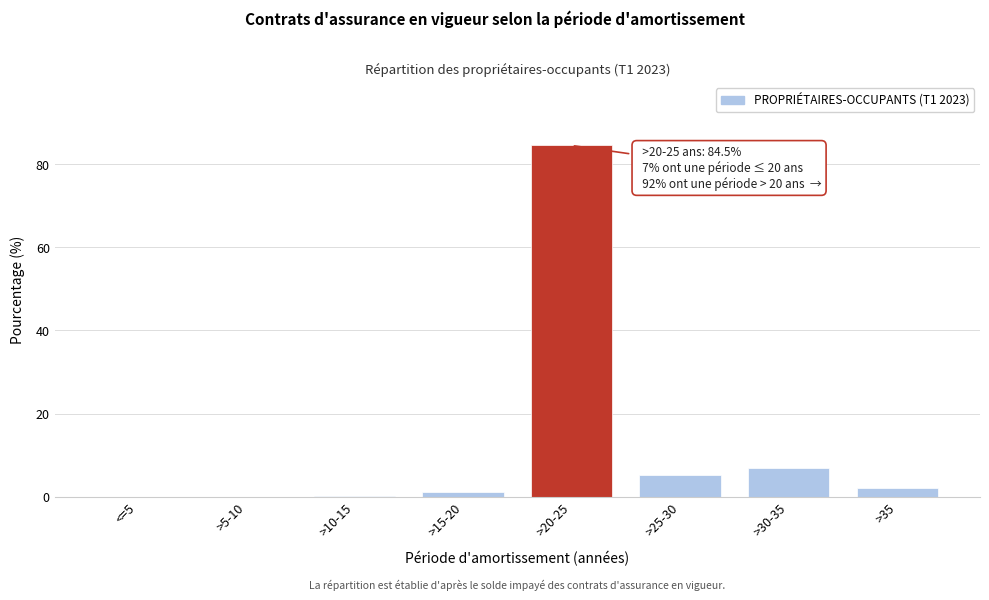

The chart shows a value of 1.9 at >30-35. True or false?

False